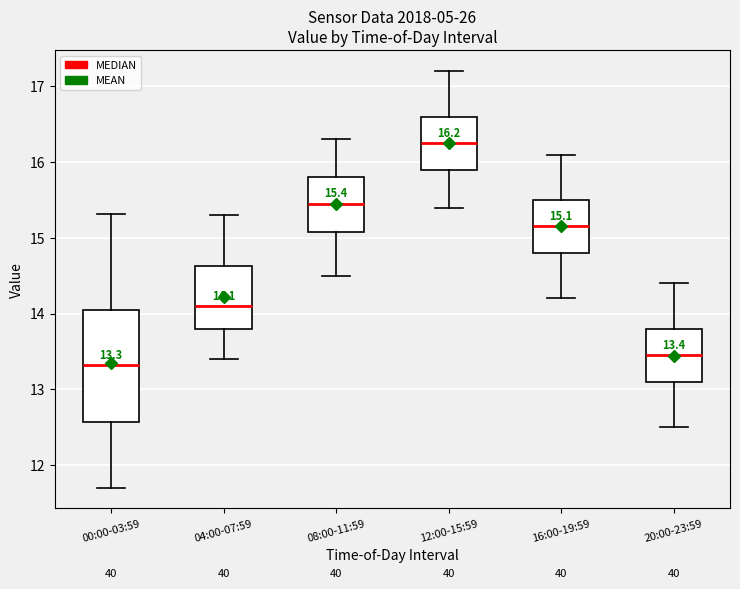

Which box has the lowest median line?

00:00-03:59